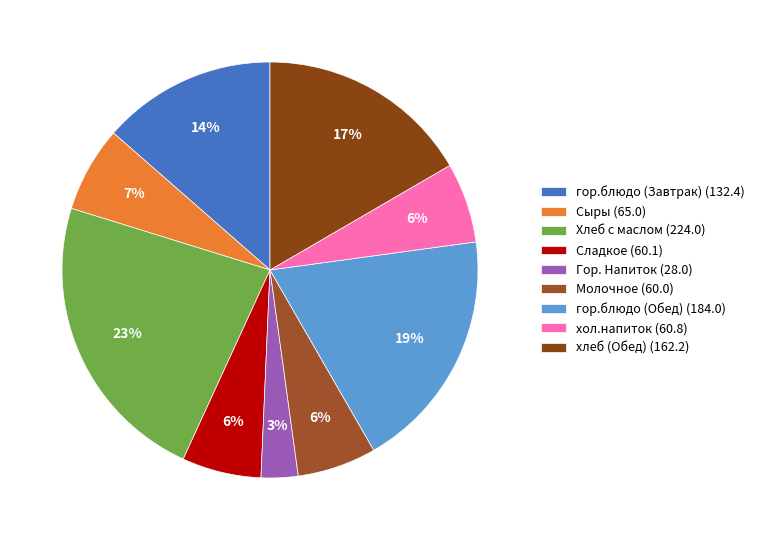

To the nearest percent, what is the combined percentage of гор.блюдо (Обед) and гор.блюдо (Завтрак)?

32%